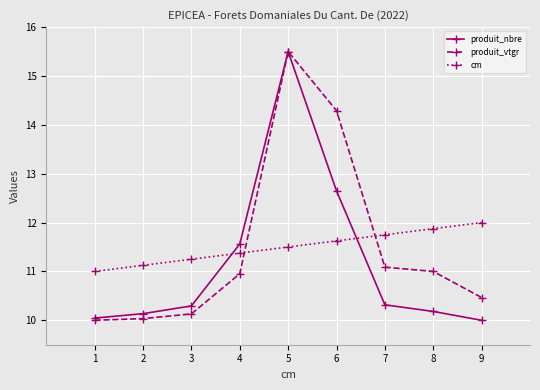

Is the value of cm at 9 greater than the value of produit_nbre at 5?

No